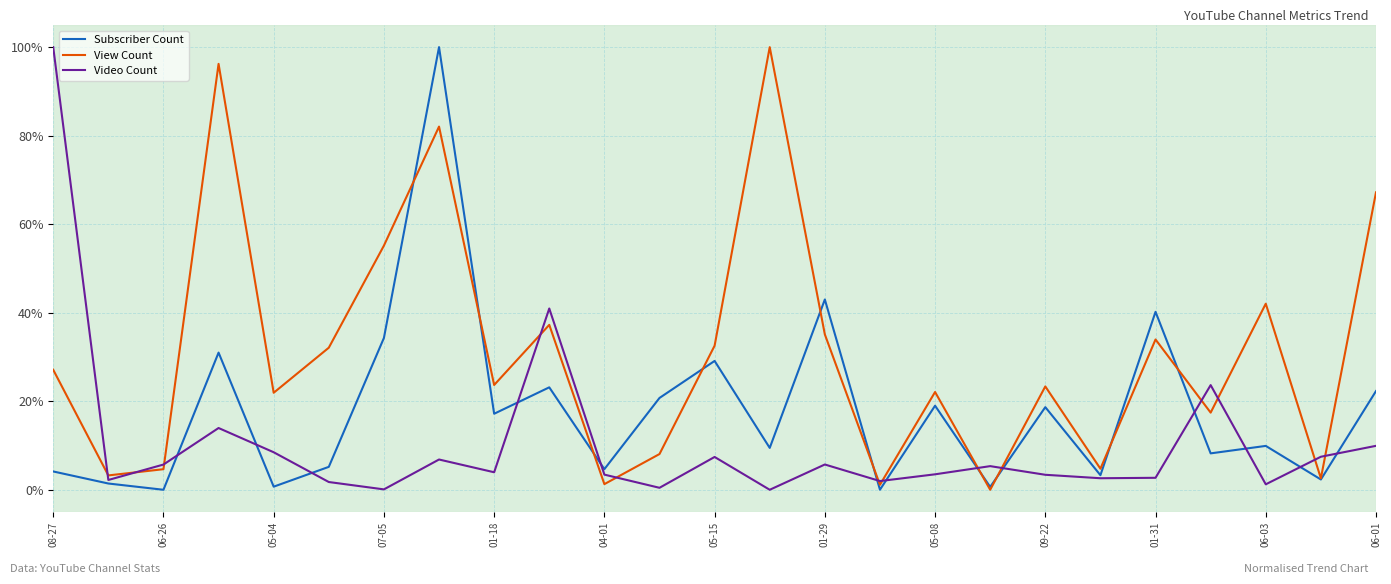

Which series has the largest total across all categories?

View Count